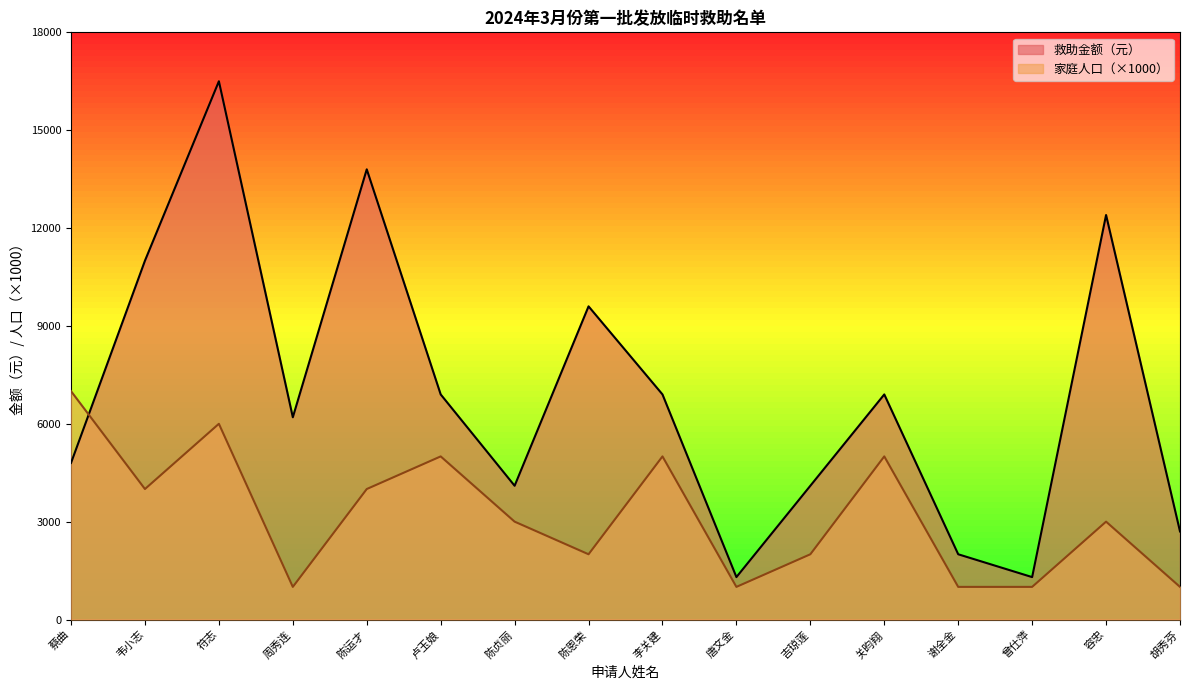

What is the label of the 10th point from the right?

陈贞丽